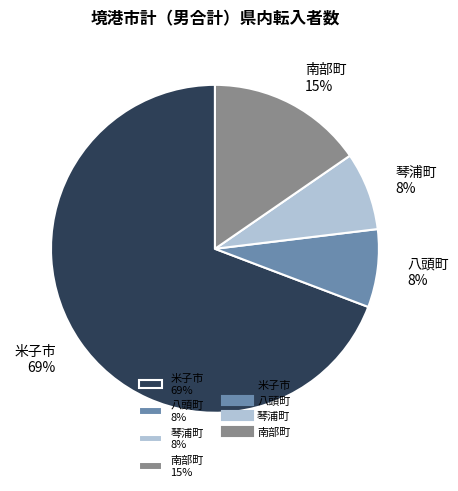

Which has a higher value, 南部町 or 琴浦町?

南部町